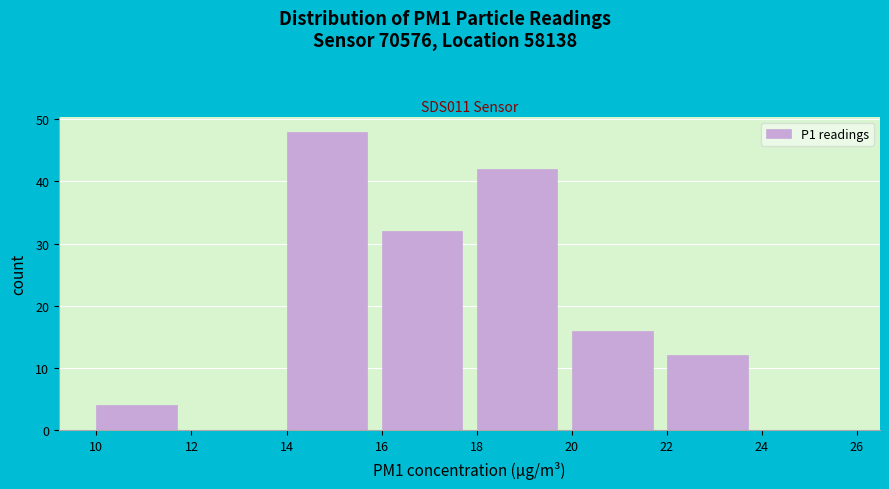

Reading left to right, list every bar in this chart as the range it spans on the x-axis followed by its height. The values are not printed on the chart, so give them approximately, as read against the axis.

10 to 12: 4
12 to 14: 0
14 to 16: 48
16 to 18: 32
18 to 20: 42
20 to 22: 16
22 to 24: 12
24 to 26: 0